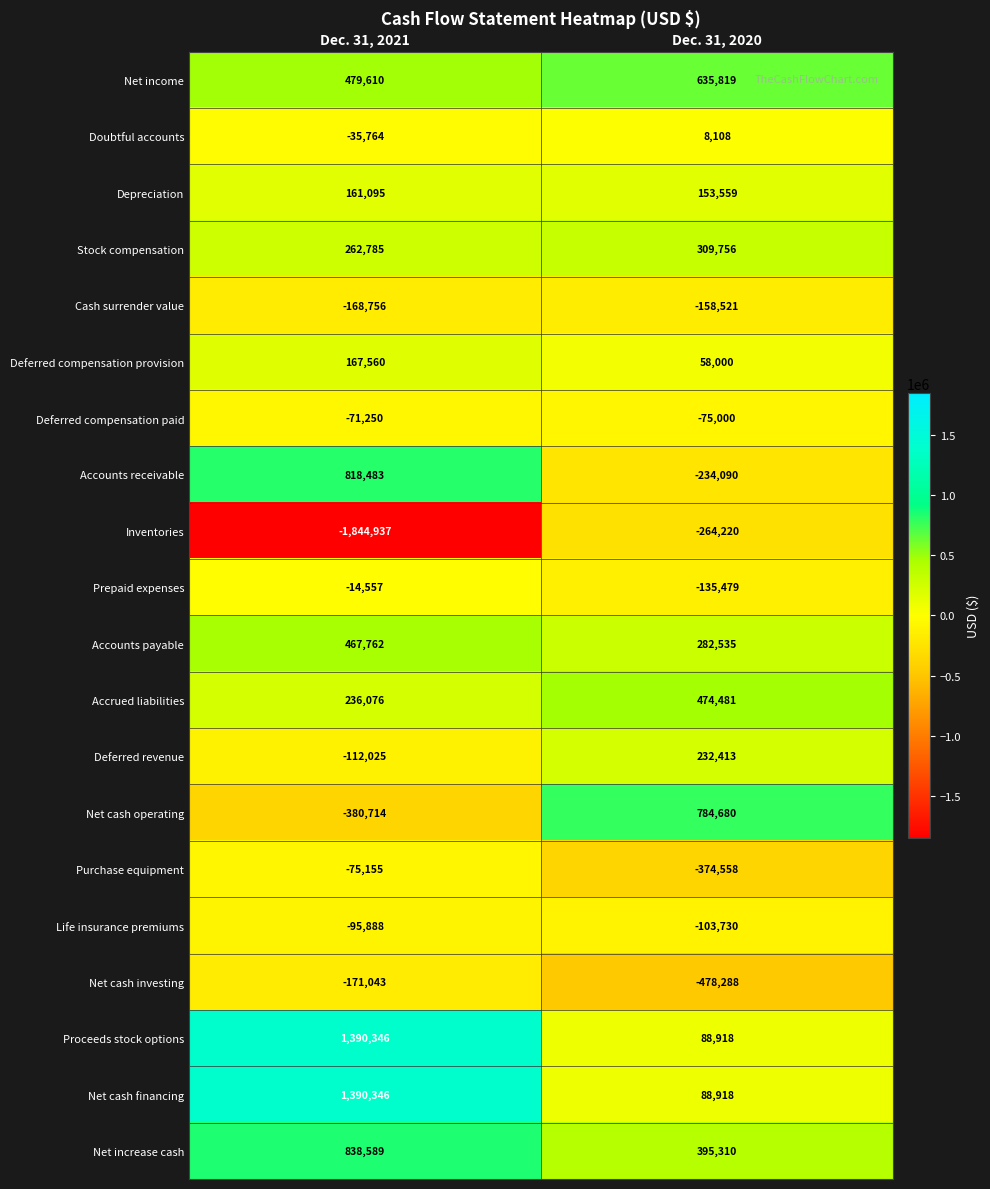

Rank the categories by Depreciation value from lowest to highest.

Dec. 31, 2020, Dec. 31, 2021